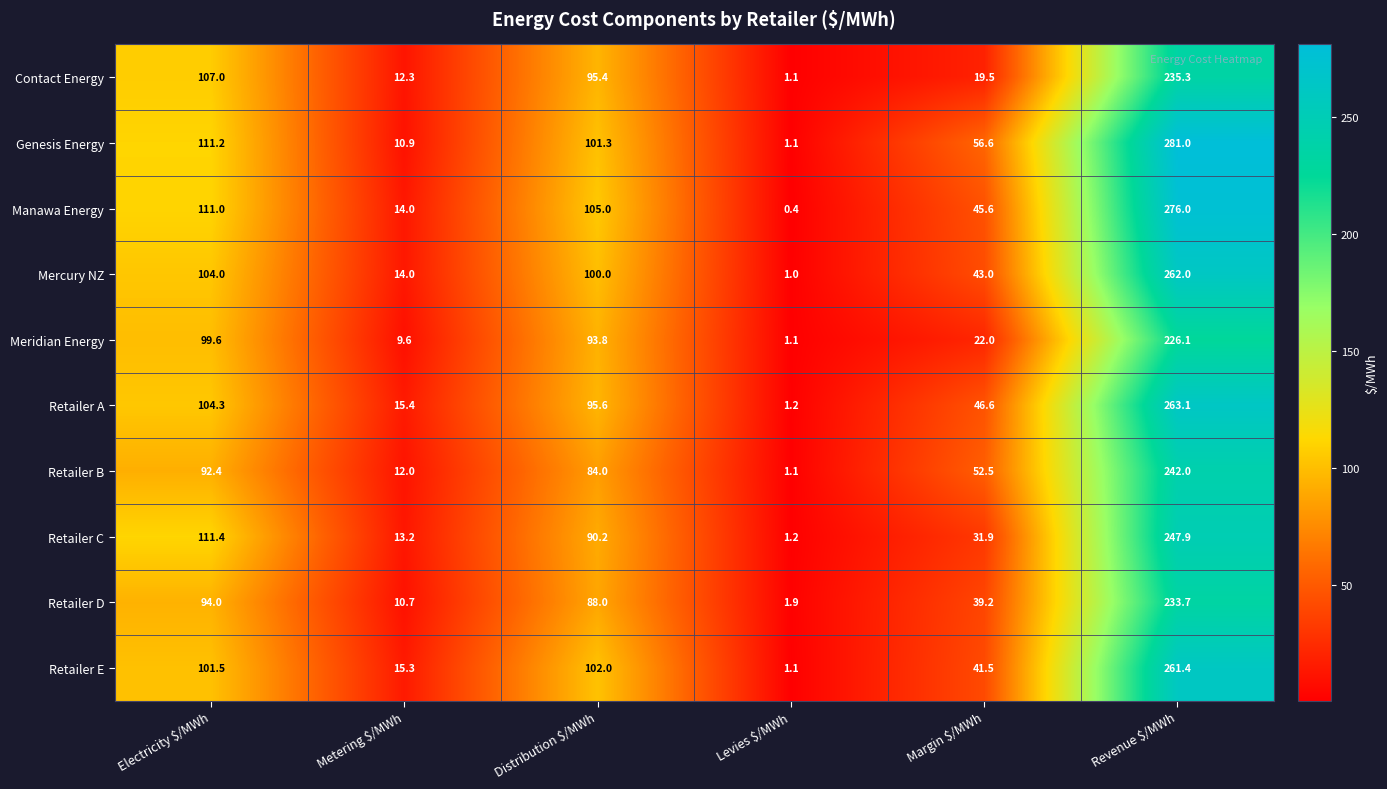

True or false: Genesis Energy has a value of 101.3 at Distribution $/MWh.

True